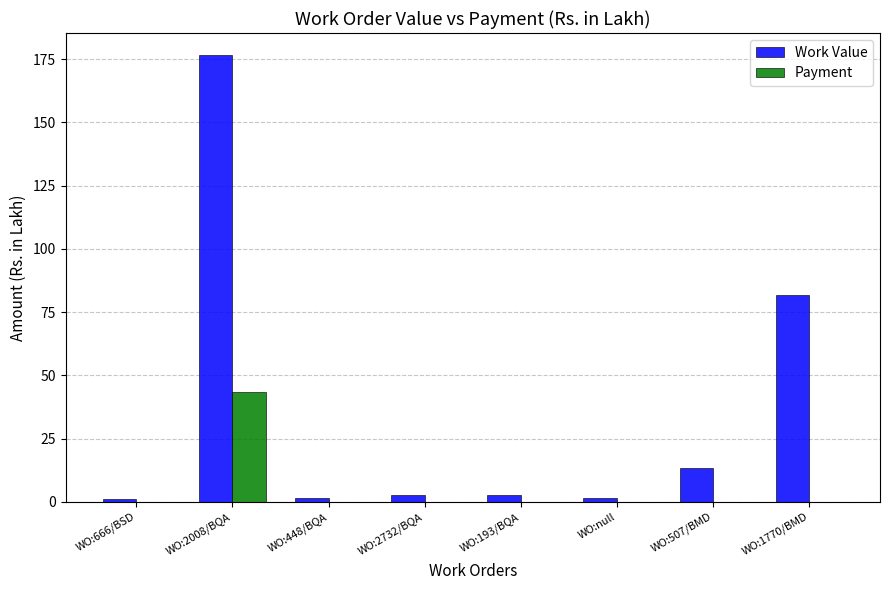

What is the highest value of the Payment series?

43.4